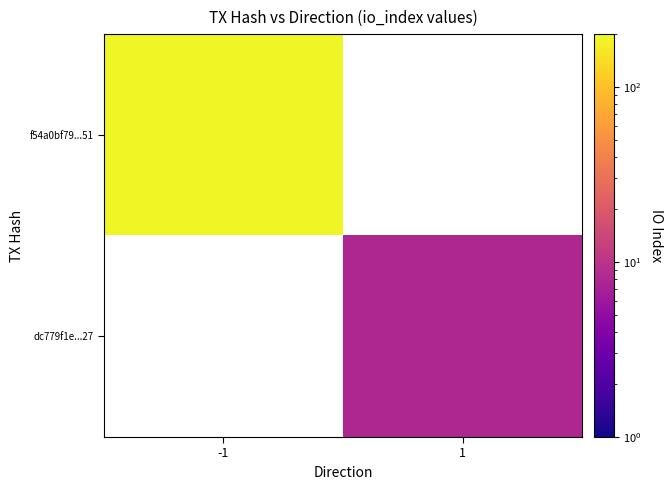

Which series has the largest range (max minus min)?

f54a0bf79...51